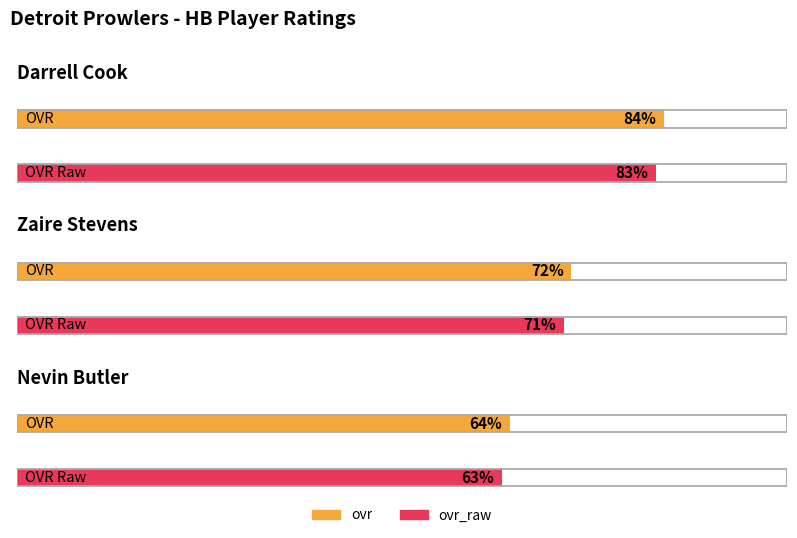

What is the difference between the highest and lowest values at Nevin Butler?

1